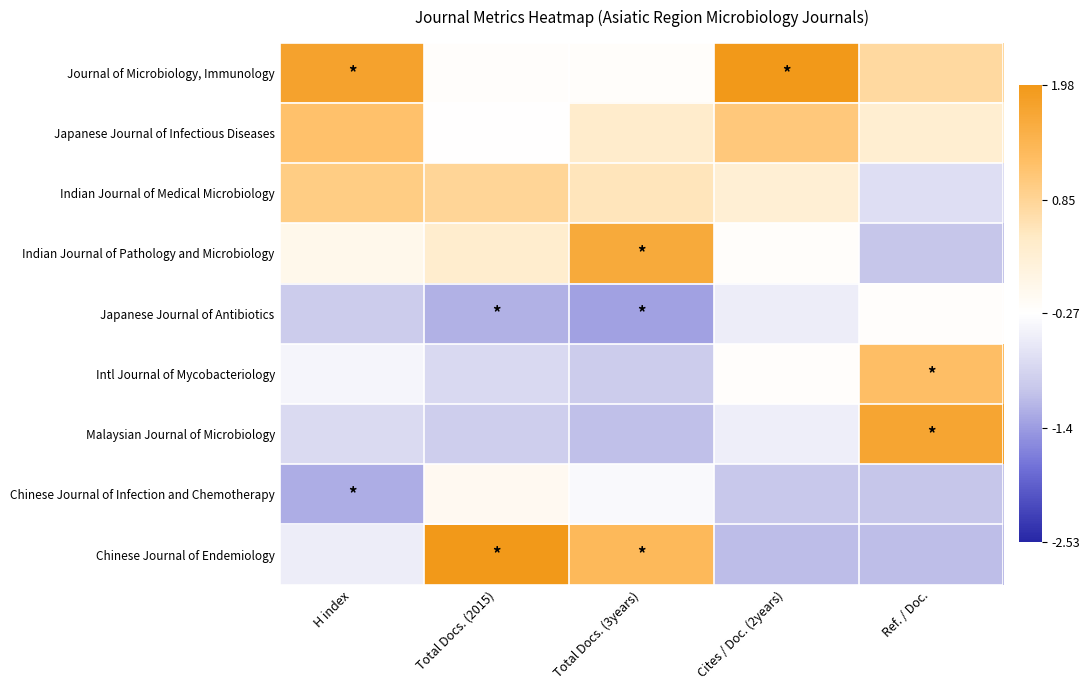

How many series are shown in this chart?

9